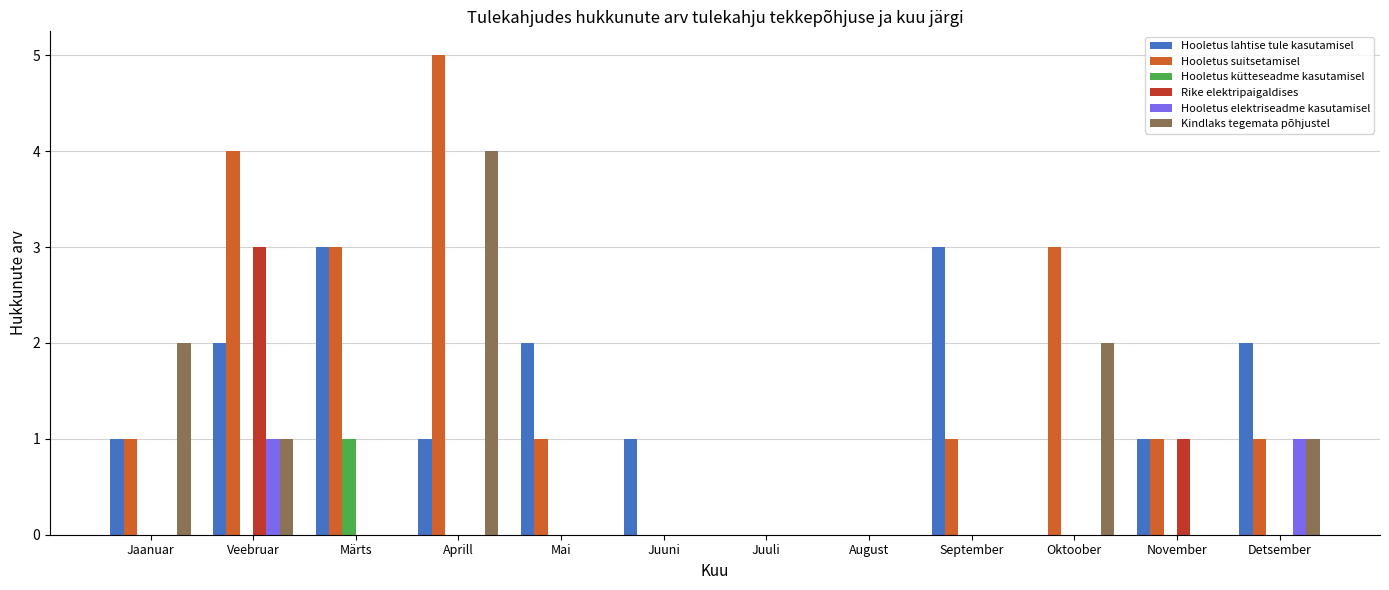

What is the greatest value displayed?

5